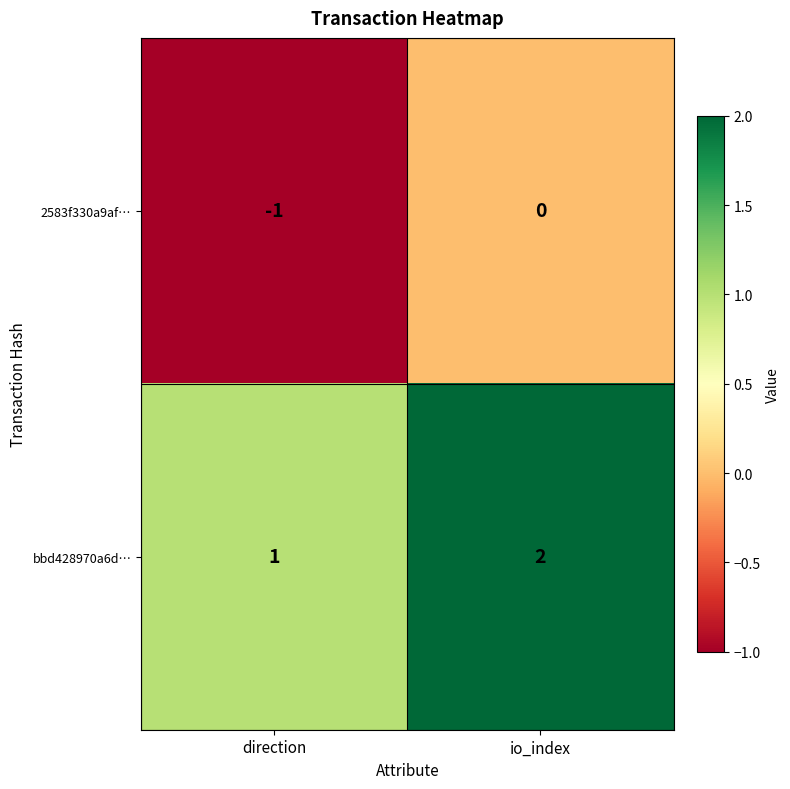

Rank the series by their average value, from lowest to highest.

2583f330a9af…, bbd428970a6d…